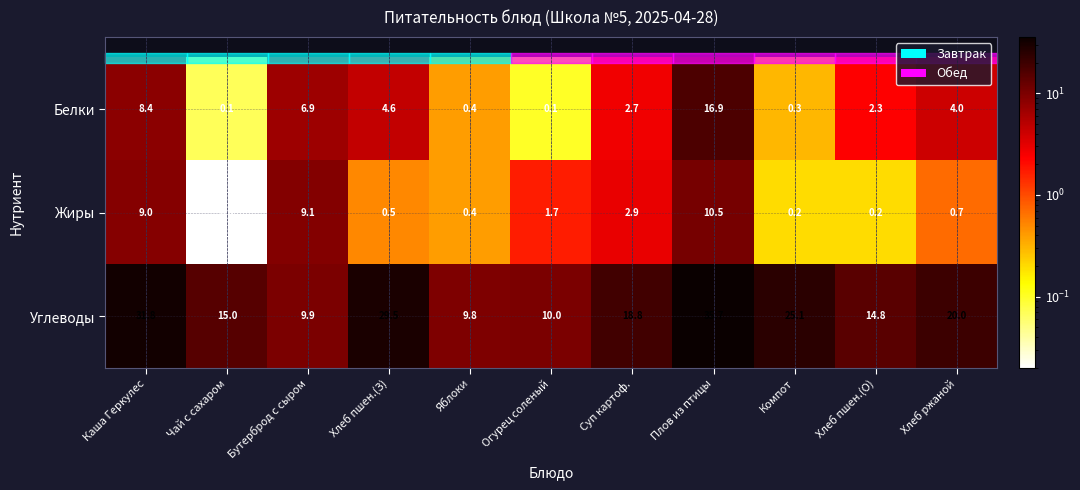

What is the total value across all series at Бутерброд с сыром?

25.9